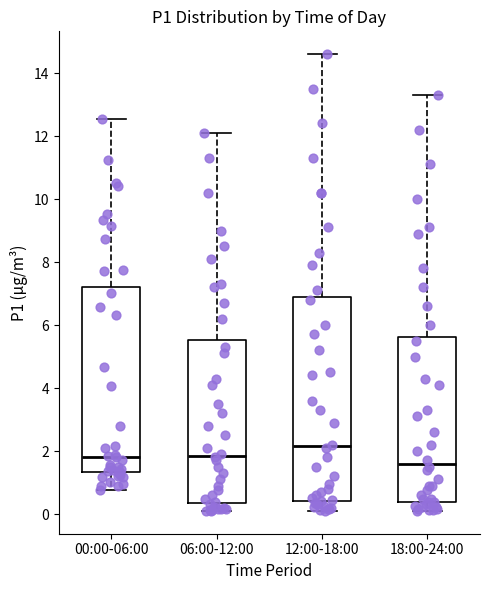

Reading left to right, read every box against the y-axis: the position of its median line, the range the box covers, and the ends of its whiskers. The values are not printed on the chart, so give them approximately, as read against the axis.

00:00-06:00: median 1.8, box 1.4 to 7.2, whiskers 0.8 to 12.6
06:00-12:00: median 1.8, box 0.4 to 5.6, whiskers 0.2 to 12.2
12:00-18:00: median 2.2, box 0.4 to 6.8, whiskers 0.2 to 14.6
18:00-24:00: median 1.6, box 0.4 to 5.6, whiskers 0.2 to 13.4